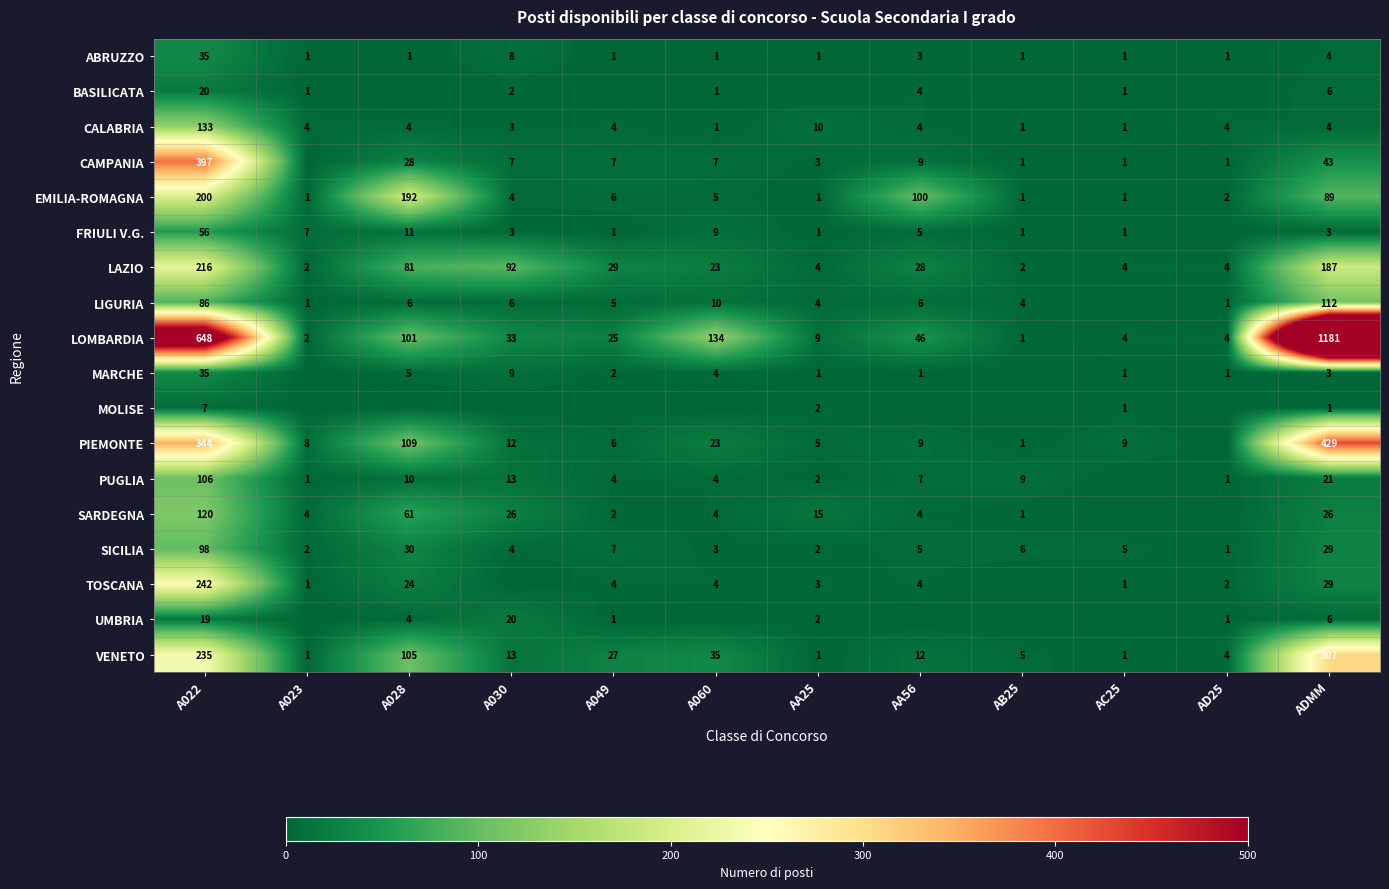

How many data points in CALABRIA are less than 4?

4